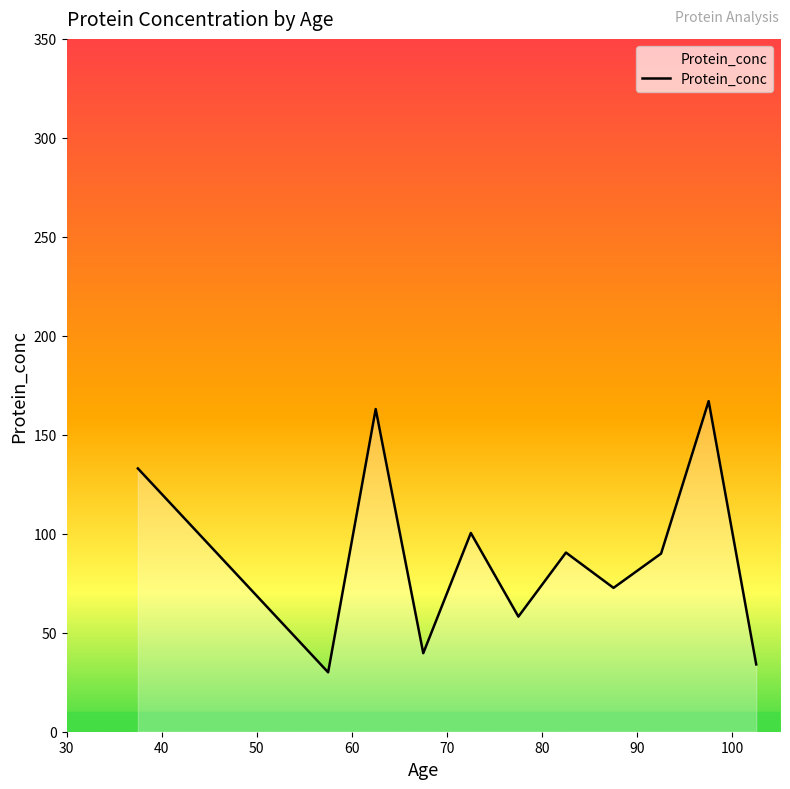

How many lines are shown in the chart?

1